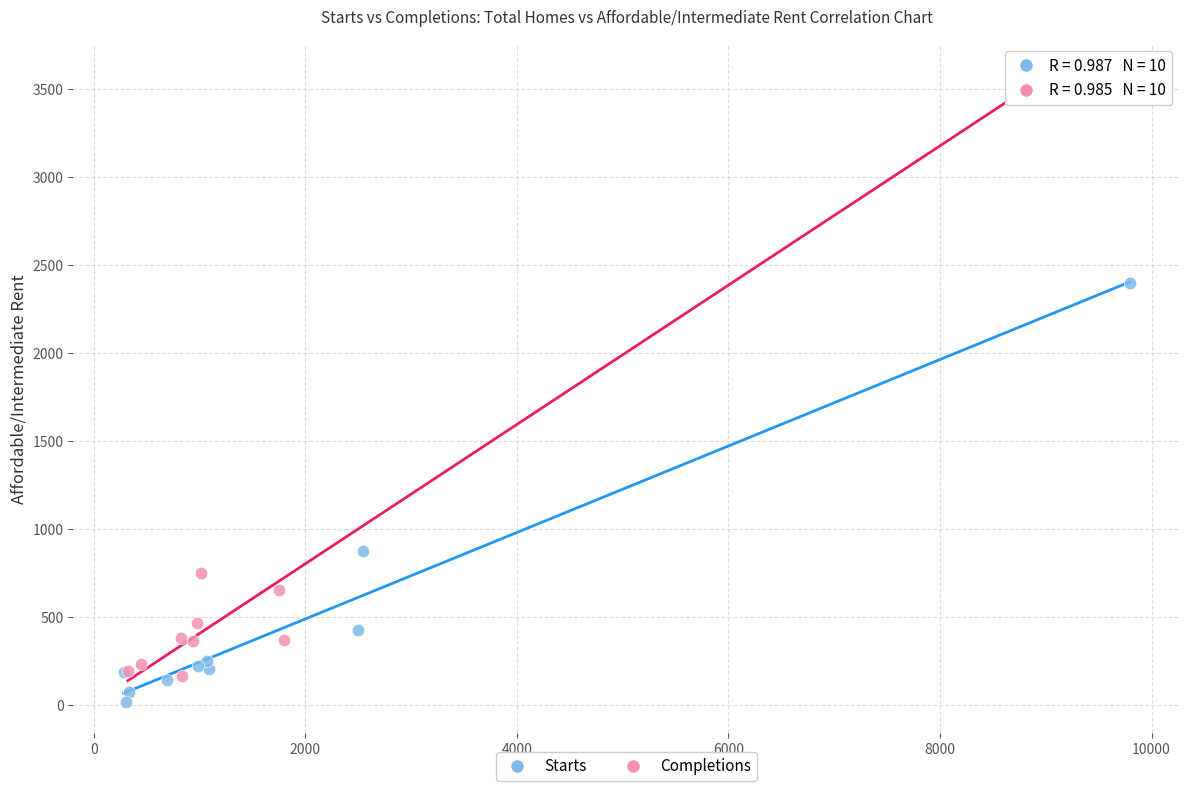

Which series contains the highest Y value?

Completions